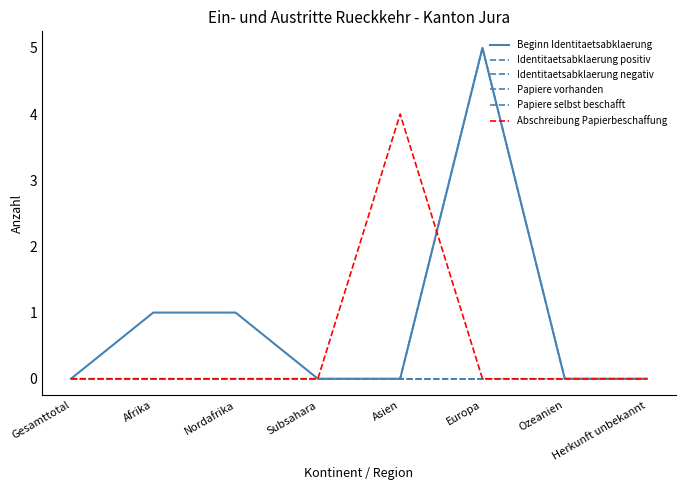

What is the highest value of the Abschreibung Papierbeschaffung series?

4